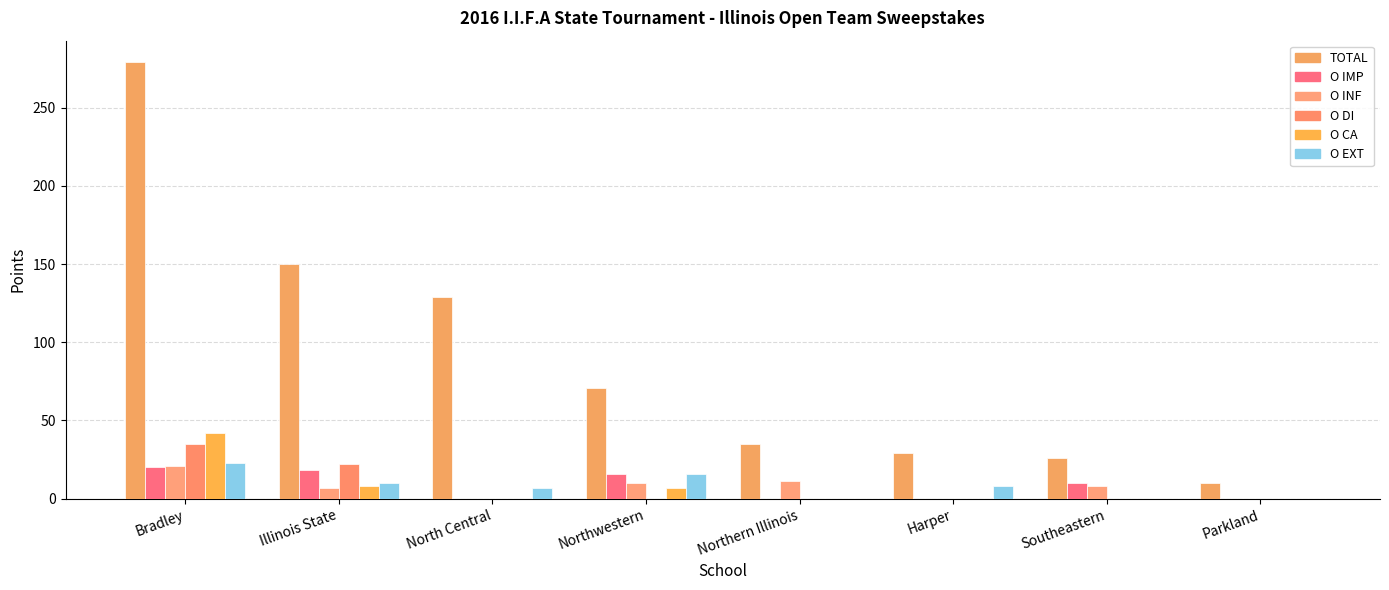

What is the average value of the TOTAL series?

91